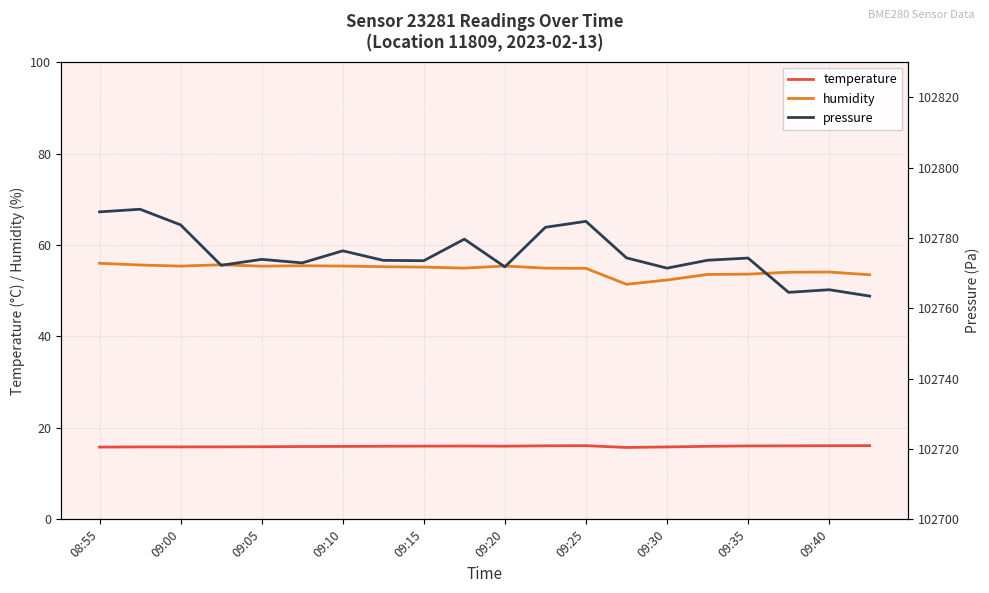

Which series has the largest range (max minus min)?

pressure